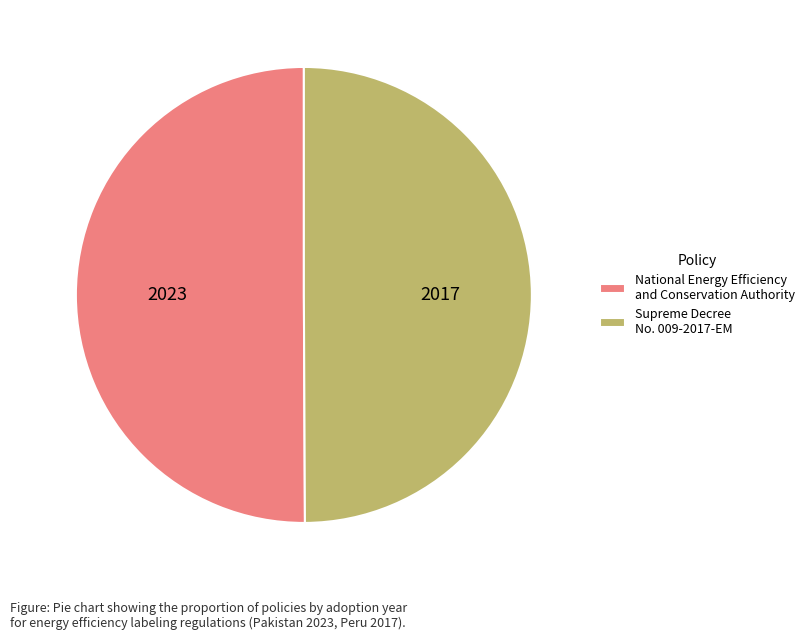

Is it true that Supreme Decree No. 009-2017-EM is 41% of the pie?

False